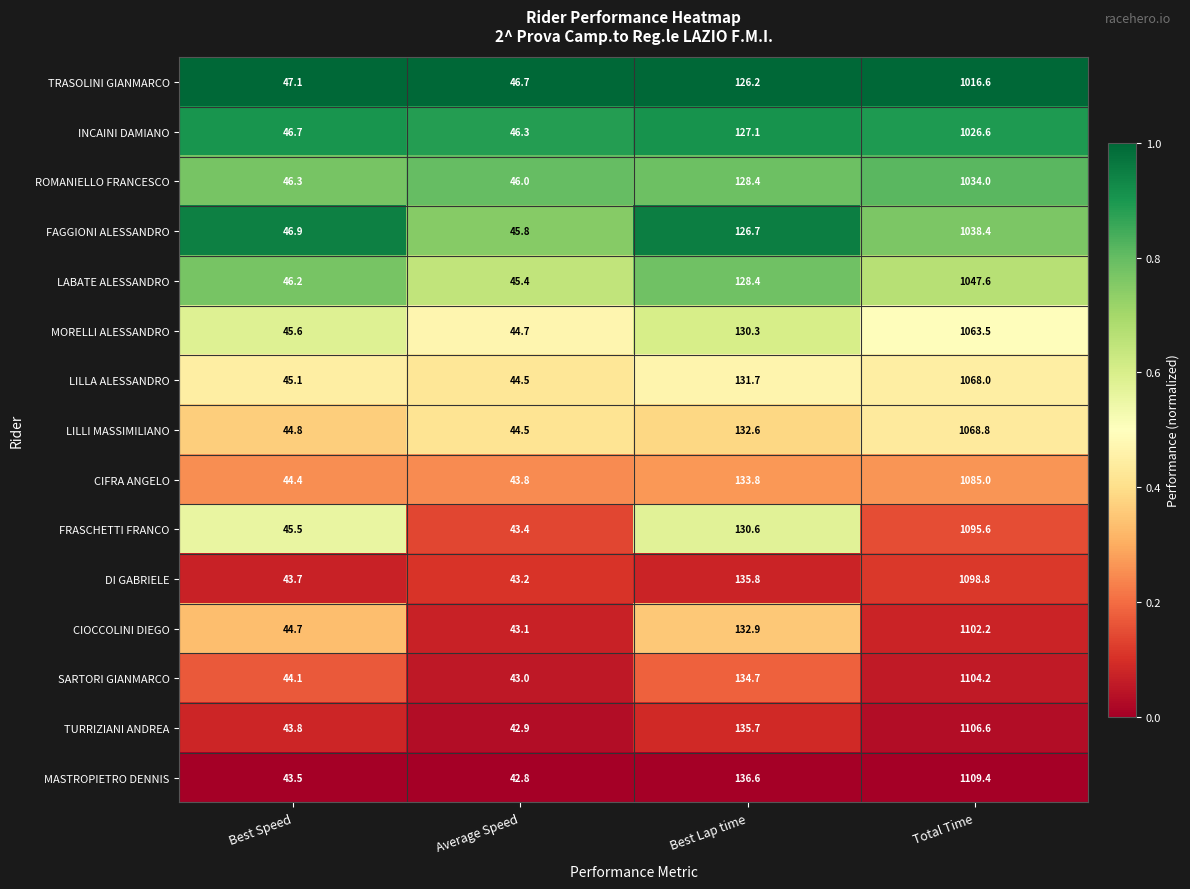

At which category is the sum across all series the highest?

Total Time